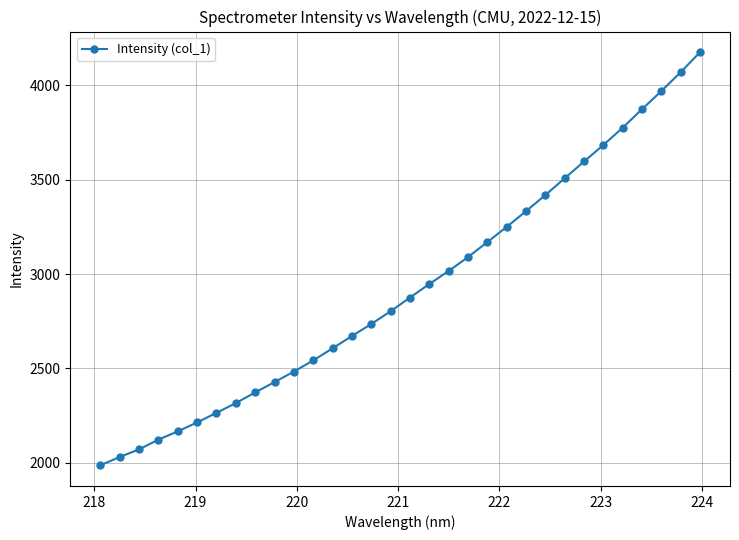

How many values are below 2875?

16